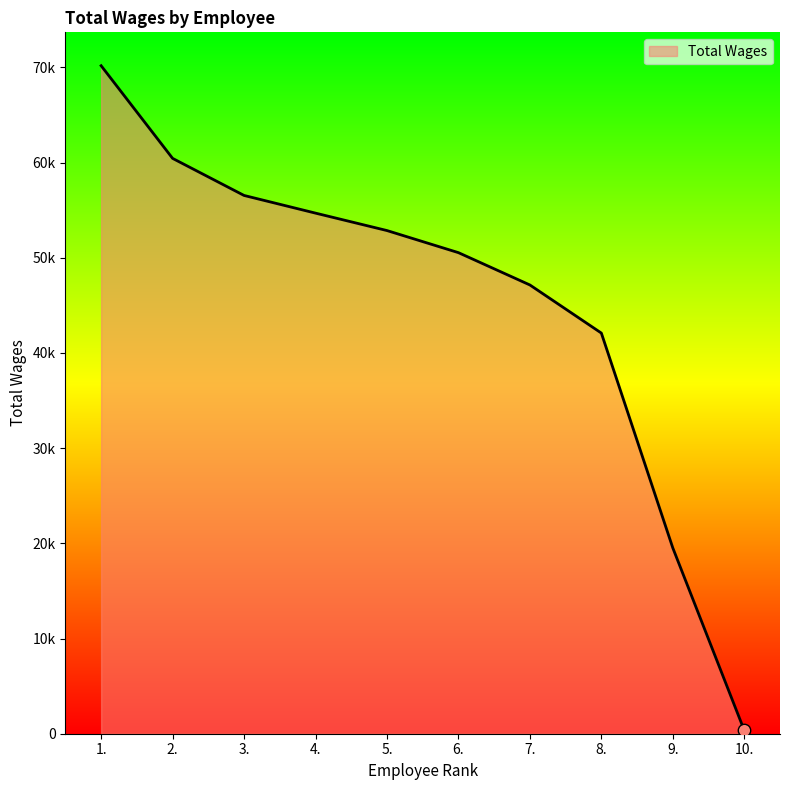

Between 4. and 10., which is larger?

4.